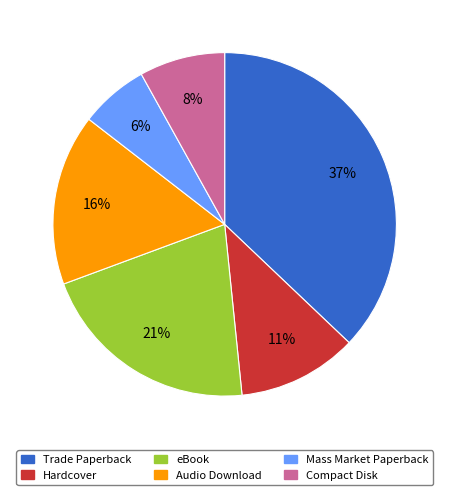

Count the number of slices in the pie.

6